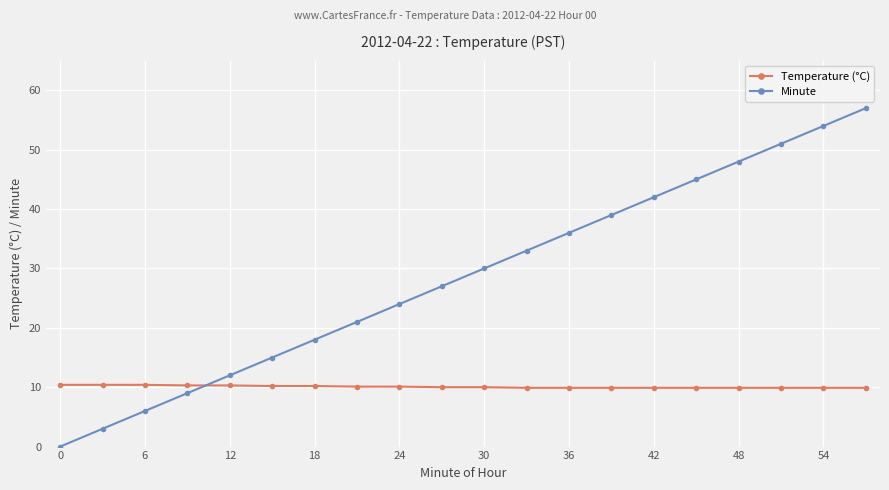

What is the highest value of the Temperature (°C) series?

10.4